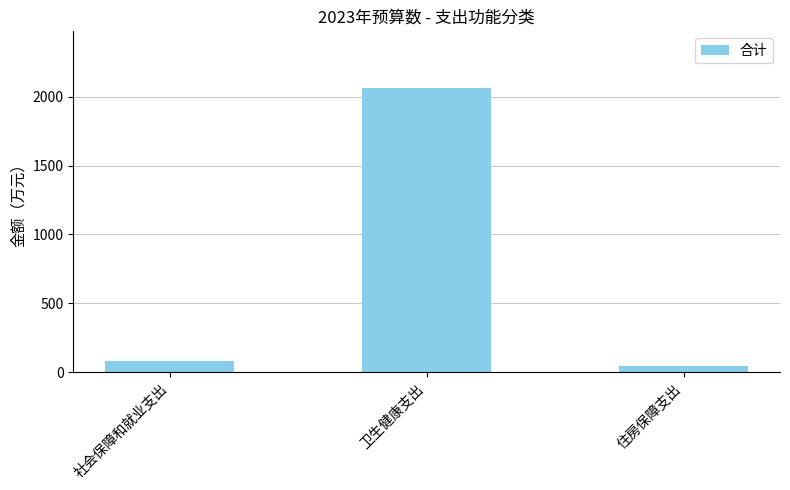

What is the change in value from 社会保障和就业支出 to 住房保障支出?

-31.2